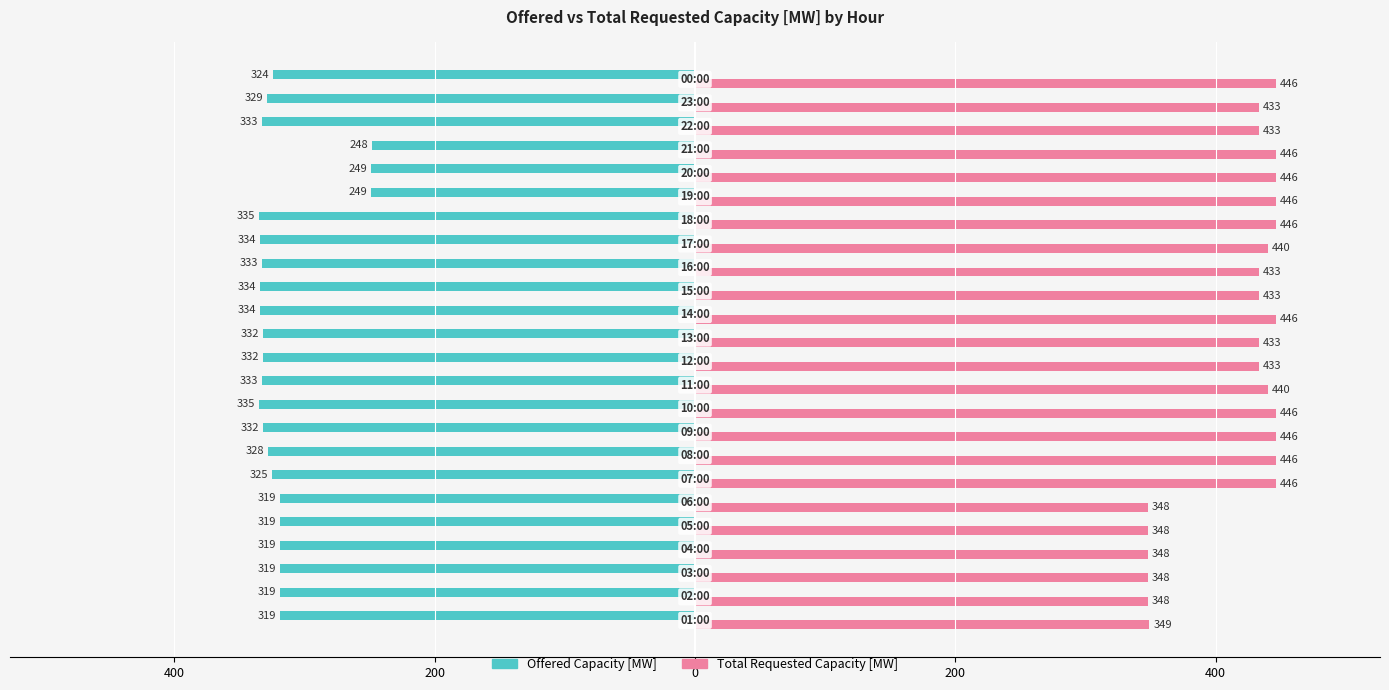

What are all the series names shown in the legend?

Offered Capacity [MW], Total Requested Capacity [MW]